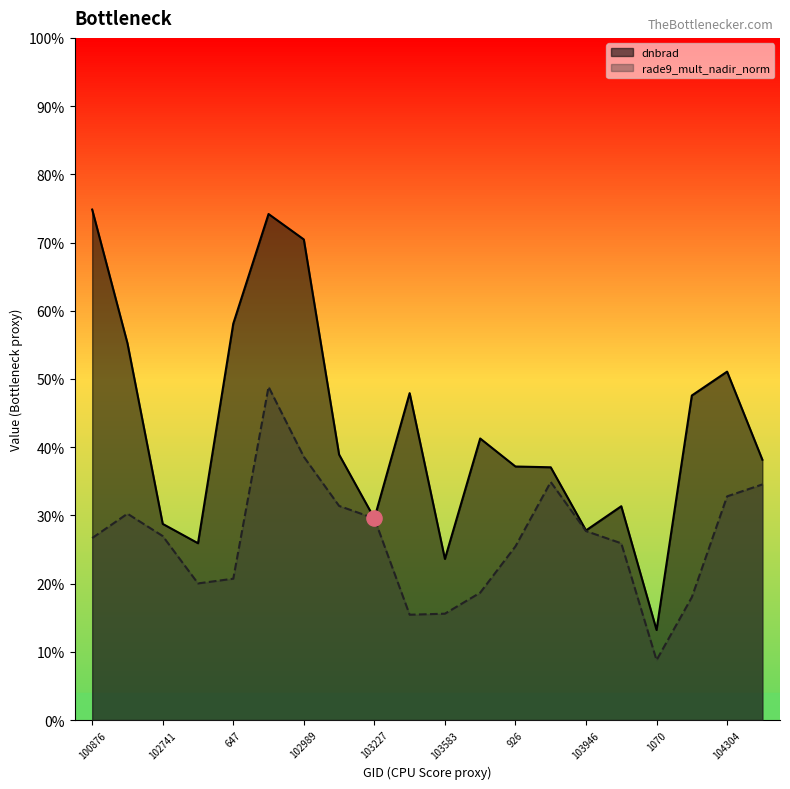

What is the total value across all series at 647?

0.8